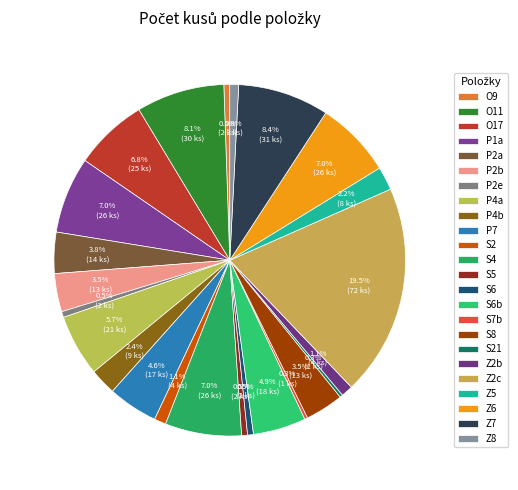

What is the change in value from P1a to P2b?

-13